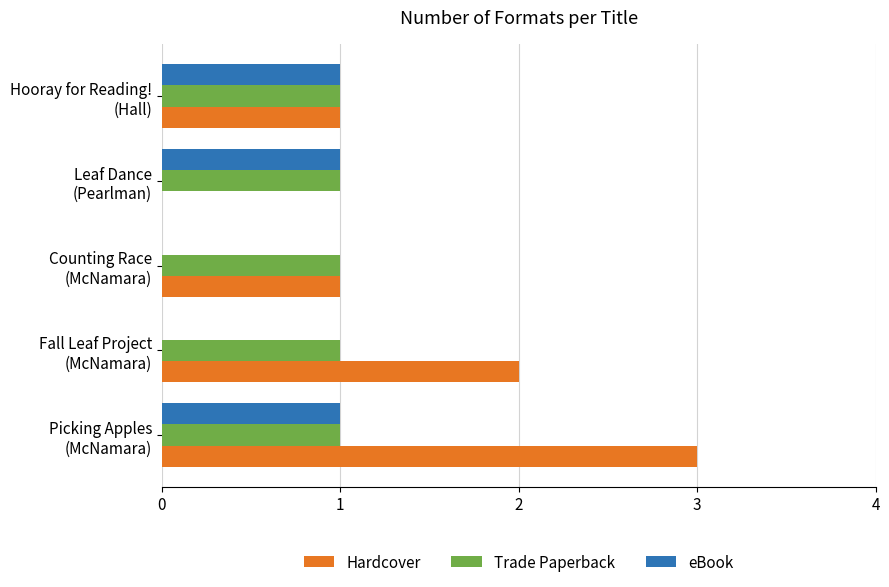

What is the sum of all Hardcover values?

7